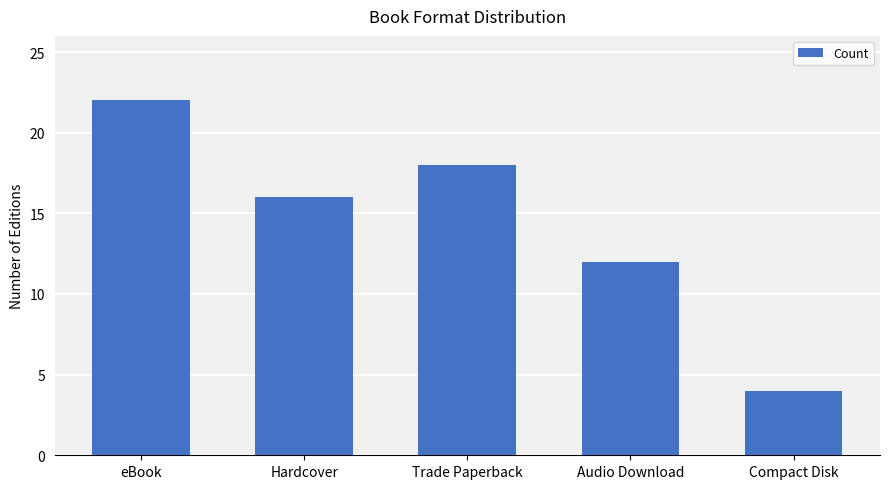

What is the sum of all values?

72